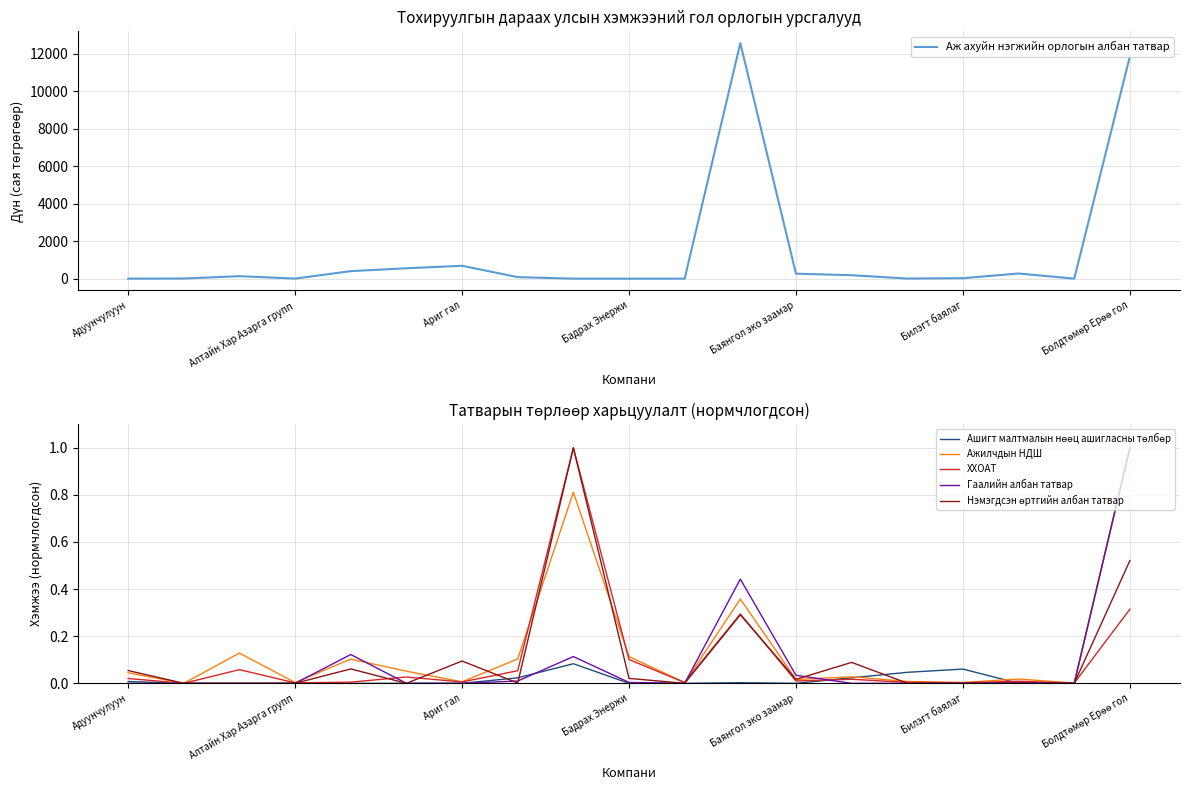

What is the maximum value for Аж ахуйн нэгжийн орлогын албан татвар?

12573.5